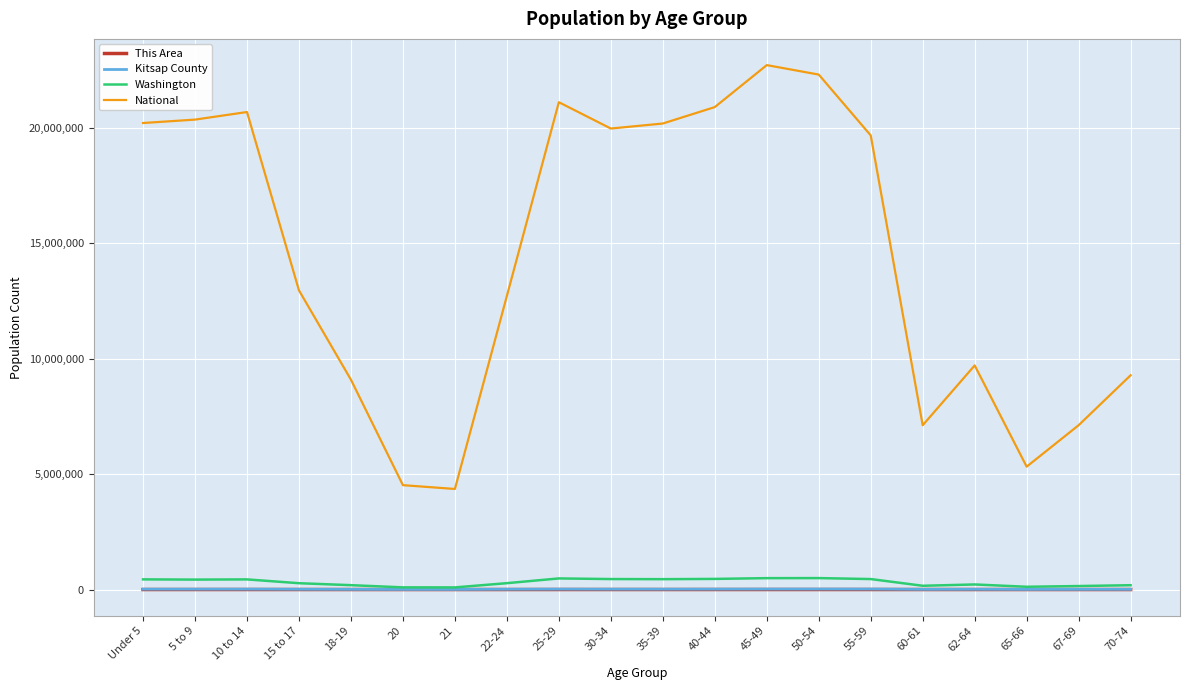

What is the difference between the highest and lowest values at 15 to 17?

12954002